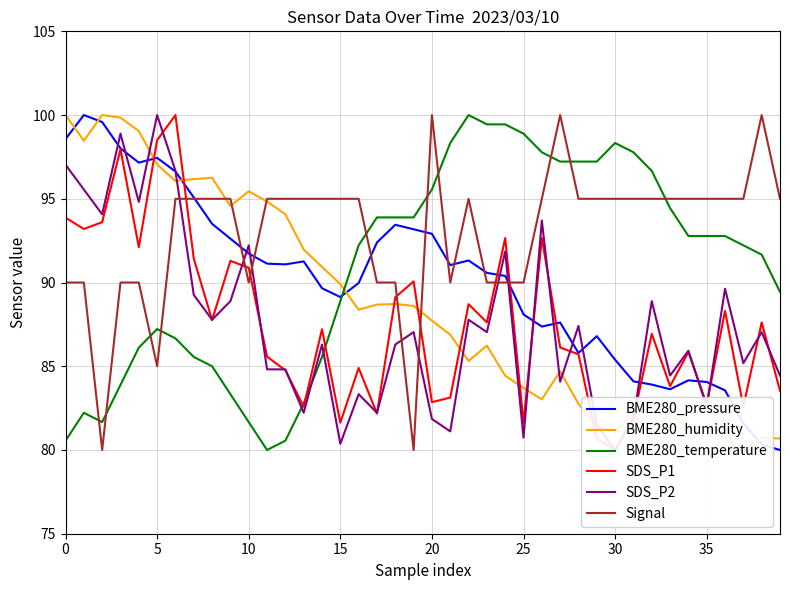

What are all the series names shown in the legend?

BME280_pressure, BME280_humidity, BME280_temperature, SDS_P1, SDS_P2, Signal